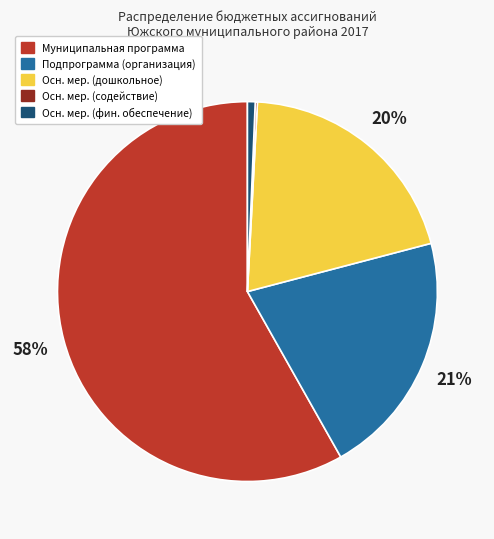

Is there any slice that represents more than half of the pie?

Yes